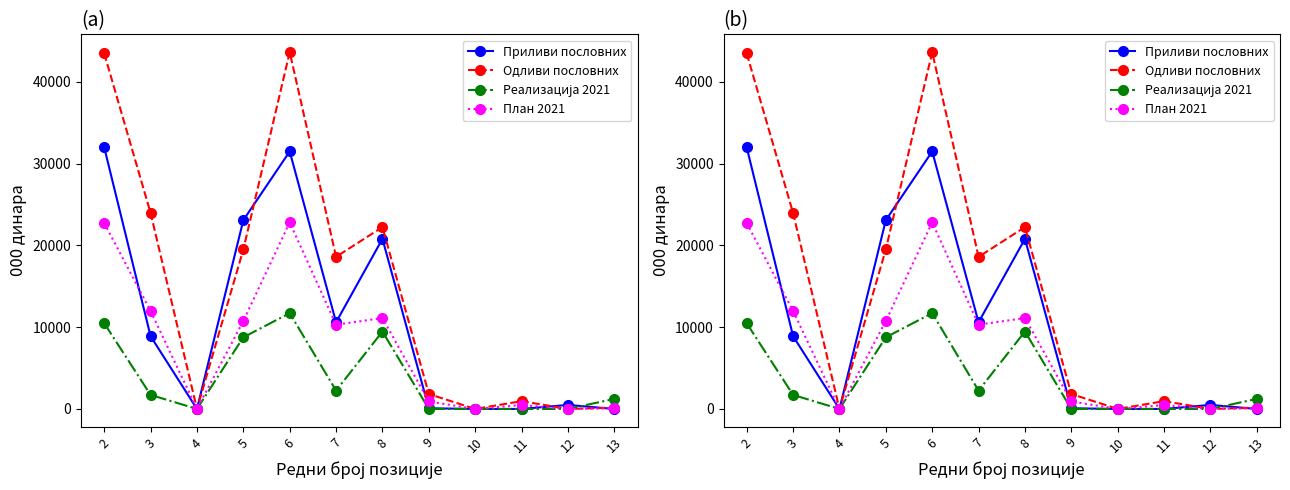

True or false: Приливи пословних has a value of 0 at 4.

True